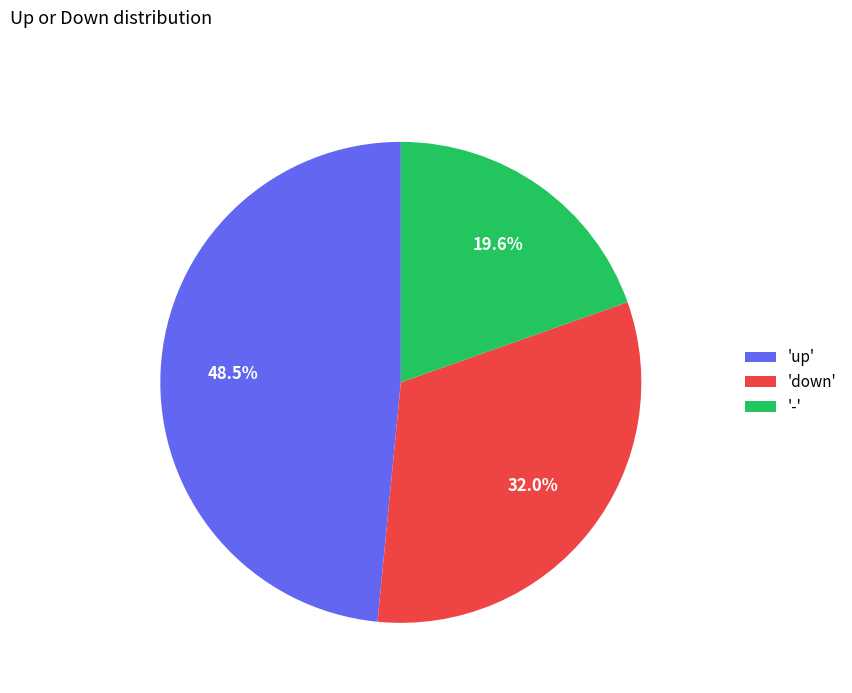

How much of the chart is everything except '-'?

80.4%